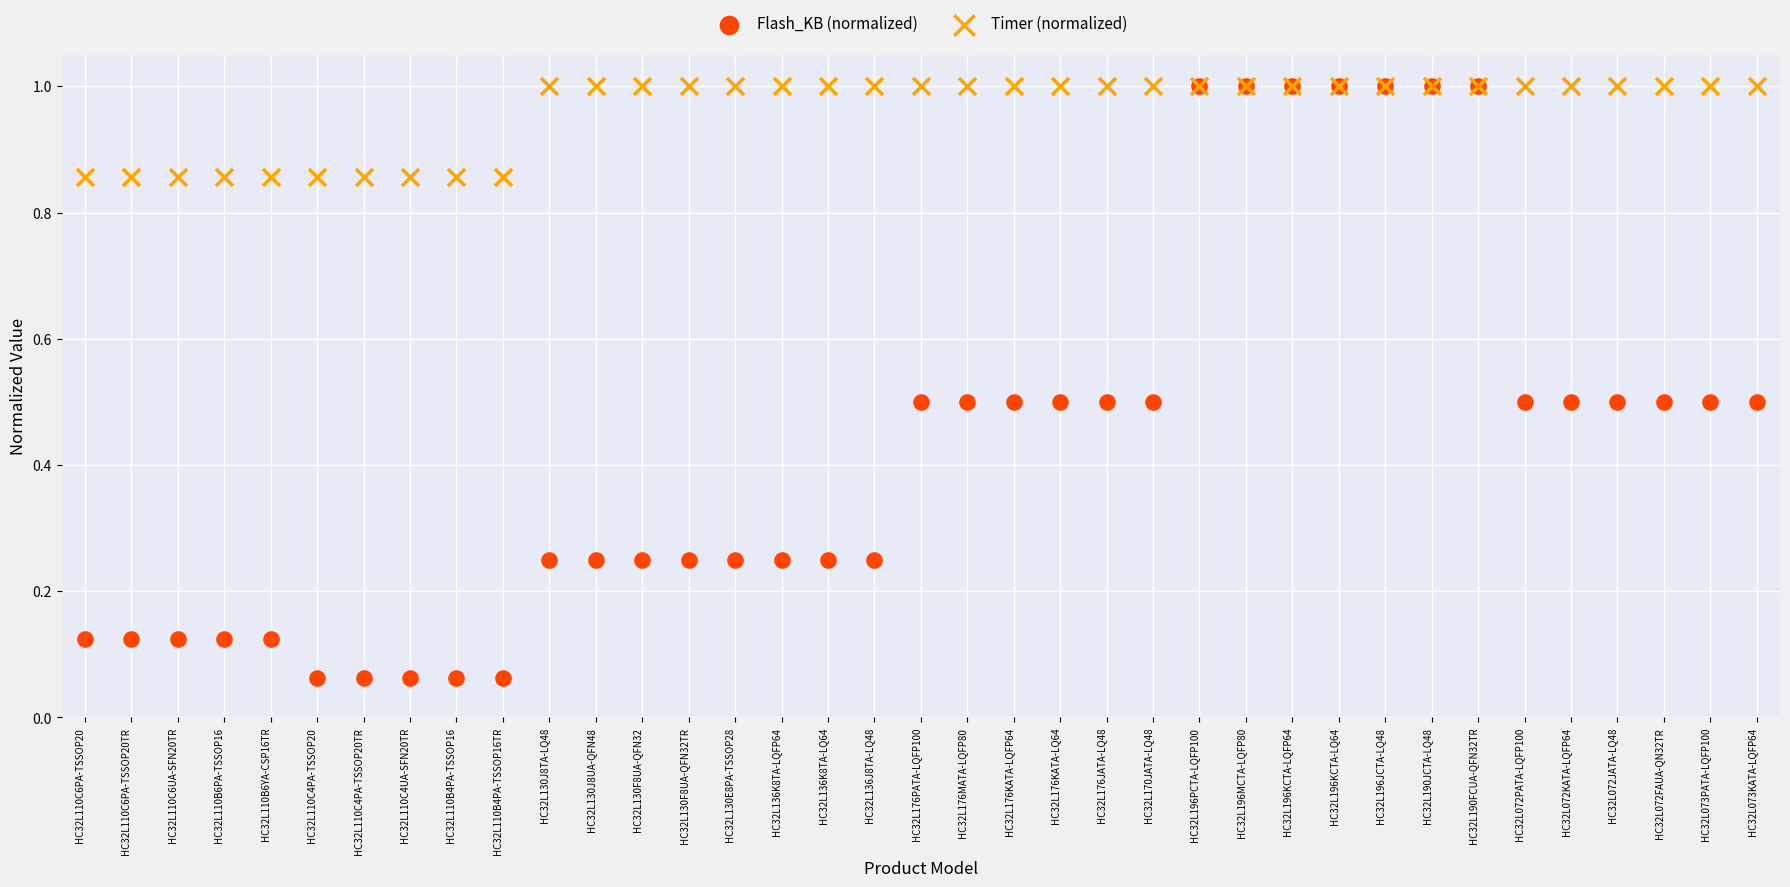

What are all the series names shown in the legend?

Flash_KB (normalized), Timer (normalized)